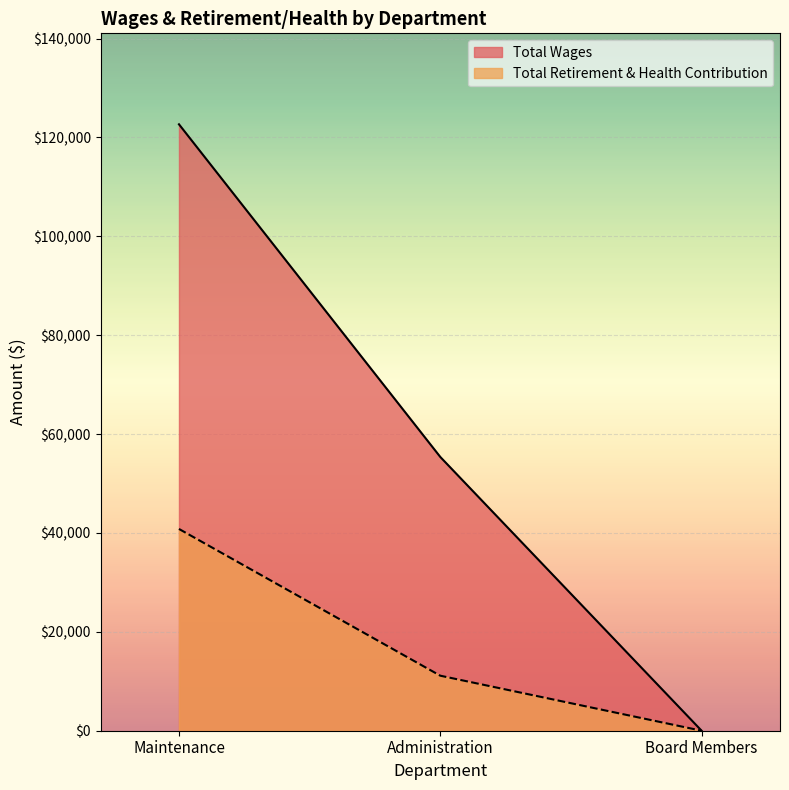

Read the Total Wages value at Maintenance.

122652